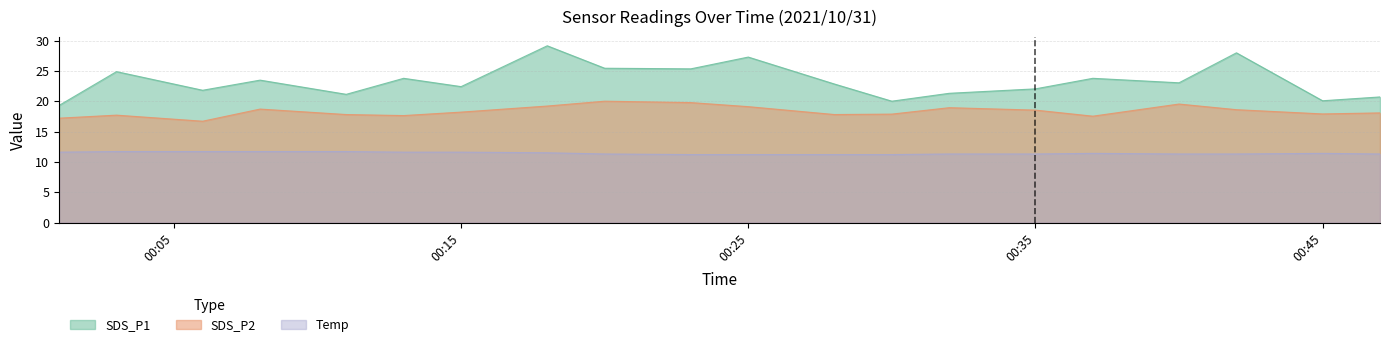

In SDS_P1, how many points are higher than both neighbors (excluding endpoints)?

7